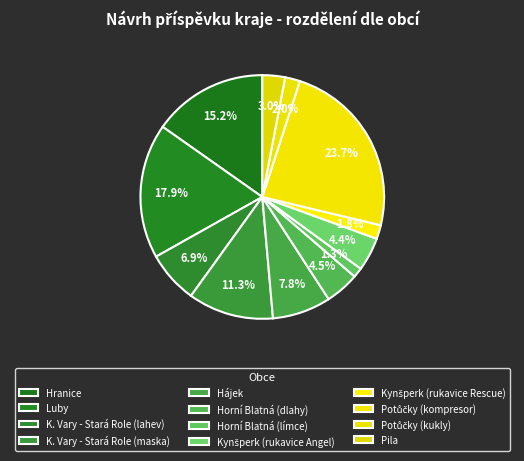

To the nearest percent, what is the average slice percentage?

8%